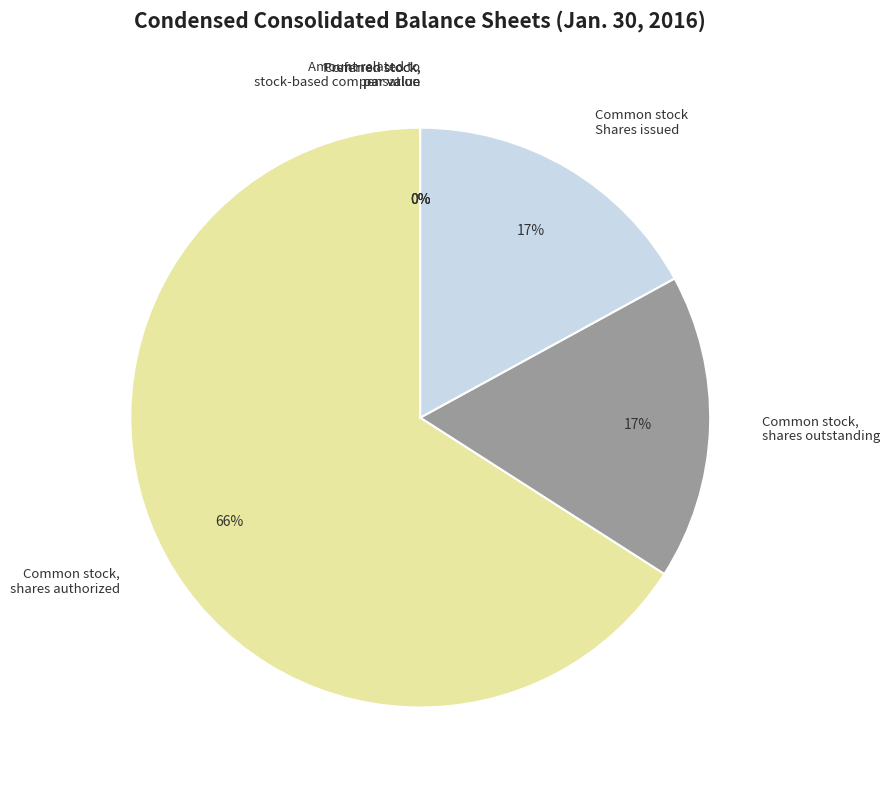

Which slice is the largest?

Common stock, shares authorized